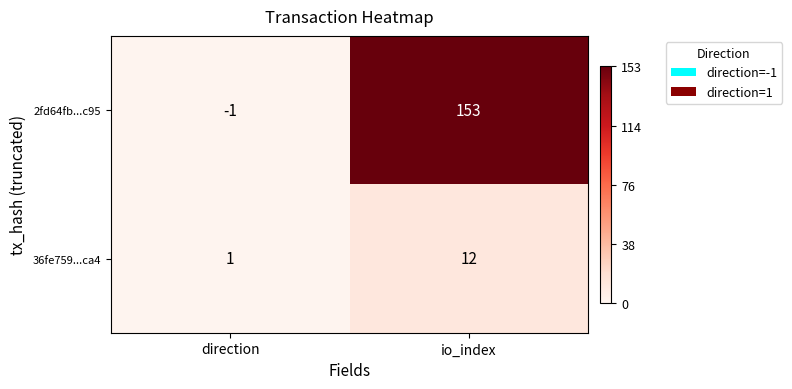

The value of 36fe759...ca4 at io_index is 21. True or false?

False